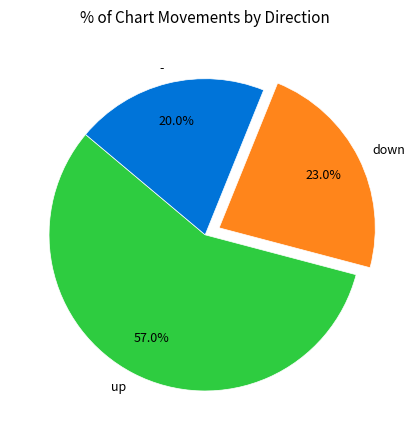

What percentage do - and down together represent?

43.0%